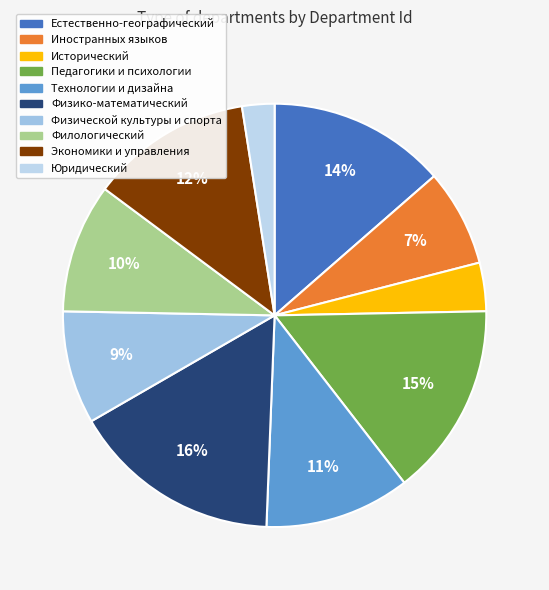

Is the sum of Физико-математический and Физической культуры и спорта greater than half?

No